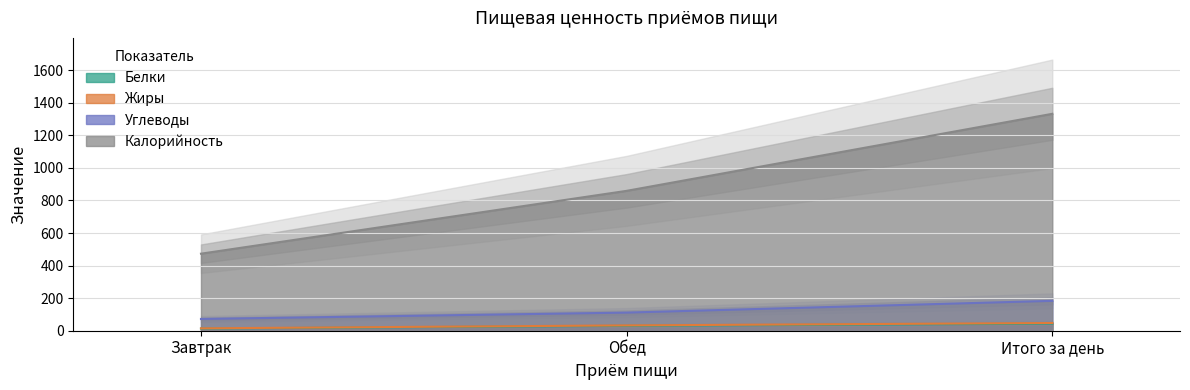

At which label does Калорийность reach its minimum?

Завтрак